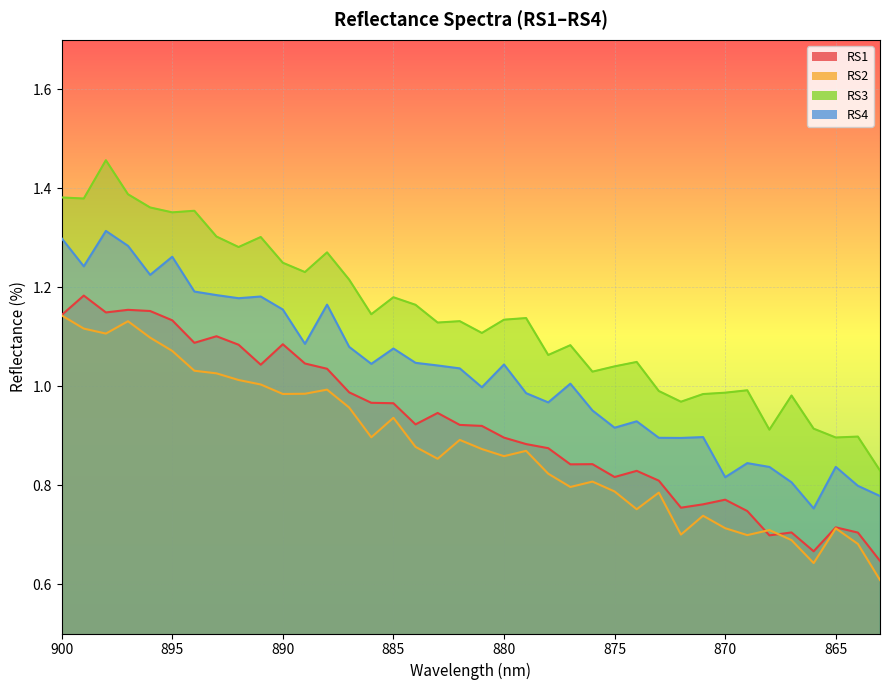

Rank the series by their average value, from lowest to highest.

RS2, RS1, RS4, RS3